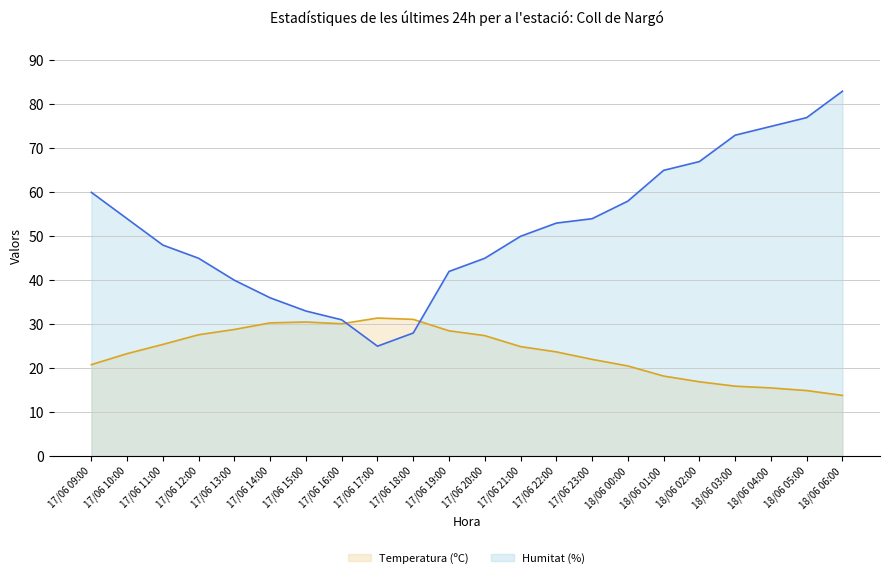

Reading left to right, transcribe all the data shown in this chart.

Temperatura (ºC): 17/06 09:00=20.8	17/06 10:00=23.3	17/06 11:00=25.4	17/06 12:00=27.6	17/06 13:00=28.8	17/06 14:00=30.3	17/06 15:00=30.5	17/06 16:00=30.1	17/06 17:00=31.4	17/06 18:00=31.1	17/06 19:00=28.5	17/06 20:00=27.4	17/06 21:00=24.9	17/06 22:00=23.7	17/06 23:00=22.0	18/06 00:00=20.5	18/06 01:00=18.2	18/06 02:00=16.9	18/06 03:00=15.9	18/06 04:00=15.5	18/06 05:00=14.9	18/06 06:00=13.8
Humitat (%): 17/06 09:00=60.0	17/06 10:00=54.0	17/06 11:00=48.0	17/06 12:00=45.0	17/06 13:00=40.0	17/06 14:00=36.0	17/06 15:00=33.0	17/06 16:00=31.0	17/06 17:00=25.0	17/06 18:00=28.0	17/06 19:00=42.0	17/06 20:00=45.0	17/06 21:00=50.0	17/06 22:00=53.0	17/06 23:00=54.0	18/06 00:00=58.0	18/06 01:00=65.0	18/06 02:00=67.0	18/06 03:00=73.0	18/06 04:00=75.0	18/06 05:00=77.0	18/06 06:00=83.0